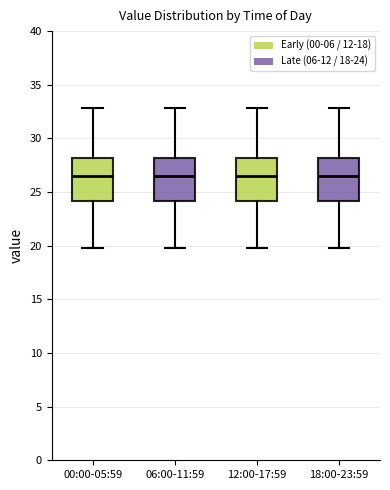

Reading left to right, transcribe this box plot: for each box, give where its median line is, the range the box spans, and where its two whiskers end, as read against the y-axis. The values are not printed on the chart, so give them approximately, as read against the axis.

00:00-05:59: median 26.5, box 24.0 to 28.0, whiskers 20.0 to 33.0
06:00-11:59: median 26.5, box 24.0 to 28.0, whiskers 20.0 to 33.0
12:00-17:59: median 26.5, box 24.0 to 28.0, whiskers 20.0 to 33.0
18:00-23:59: median 26.5, box 24.0 to 28.0, whiskers 20.0 to 33.0